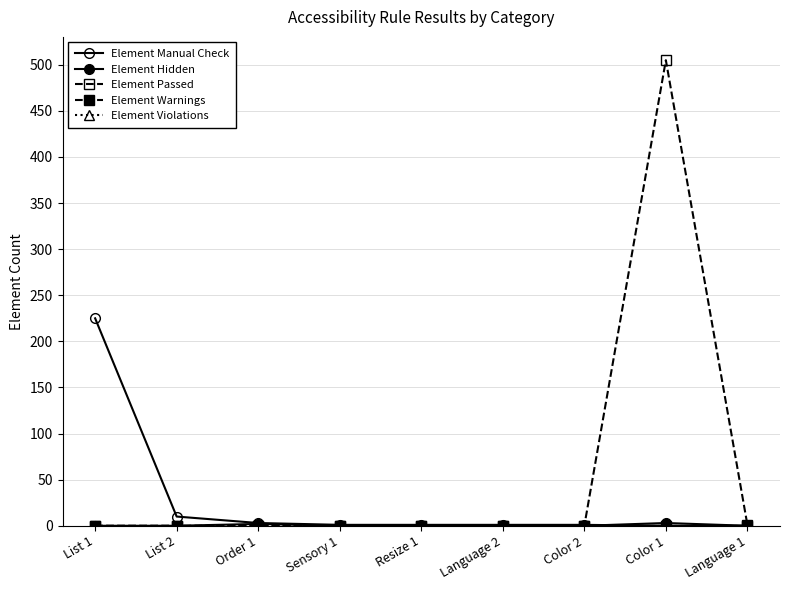

True or false: Element Hidden and Element Warnings cross at least once.

False